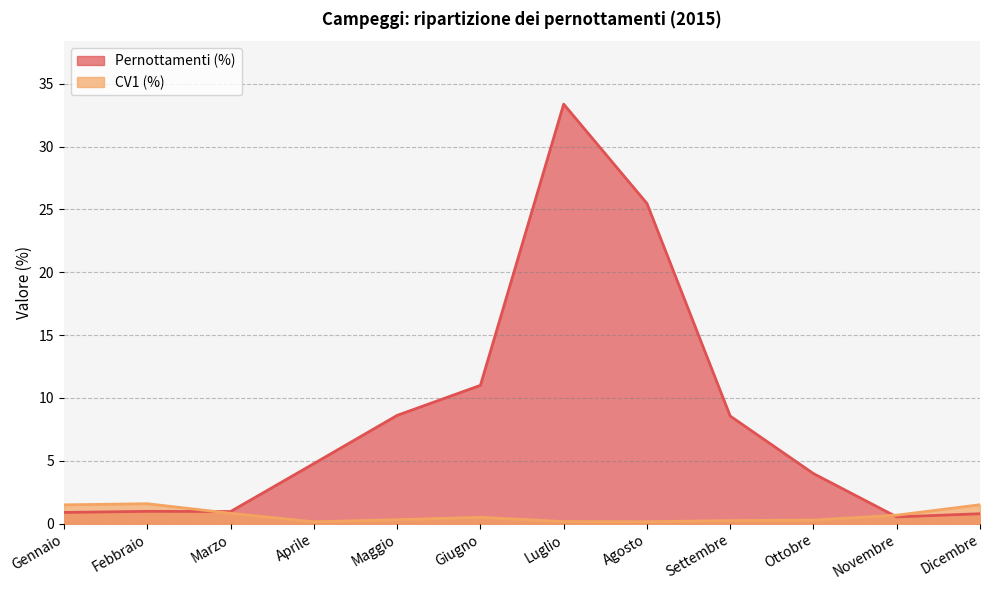

What is the sum of the CV1 (%) values at Luglio and Febbraio?

1.8